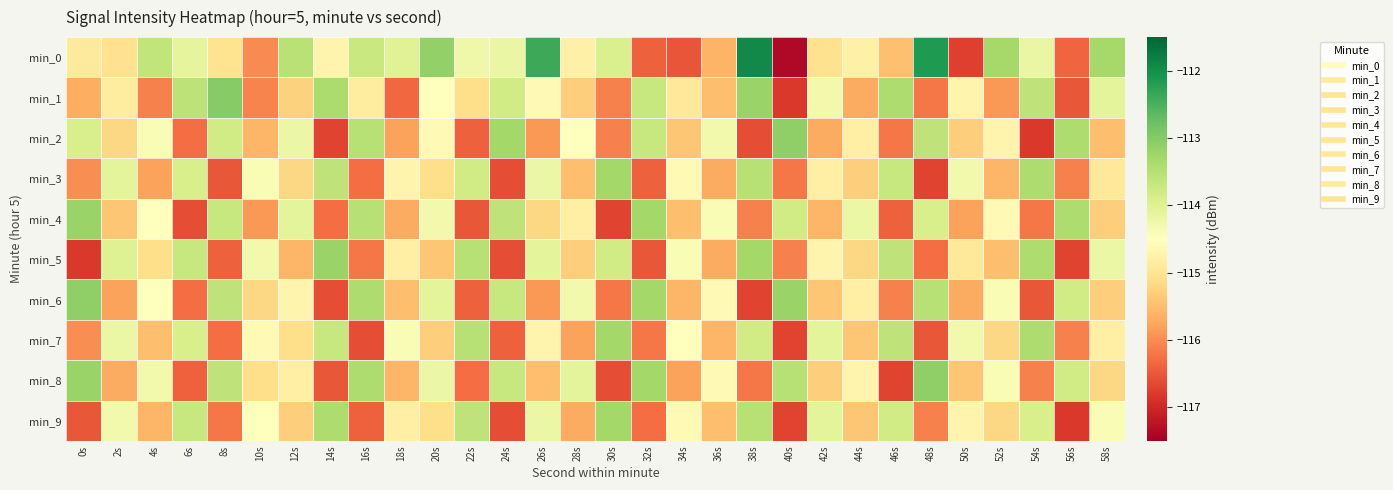

Rank the series by their maximum value, from highest to lowest.

min_0, min_1, min_2, min_6, min_8, min_4, min_5, min_3, min_7, min_9